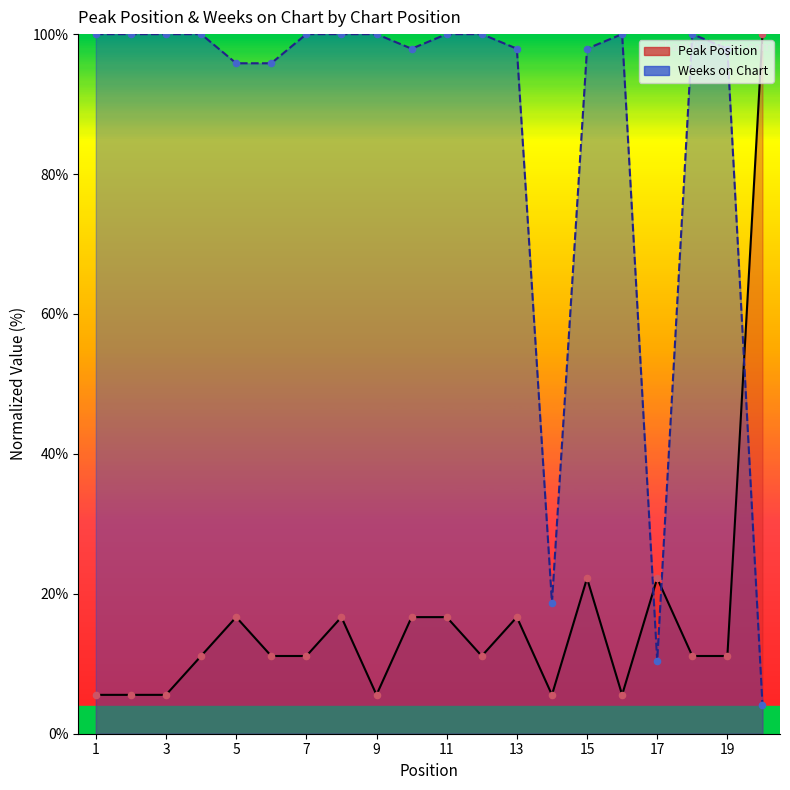

What is the total value across all series at 4?

111.1